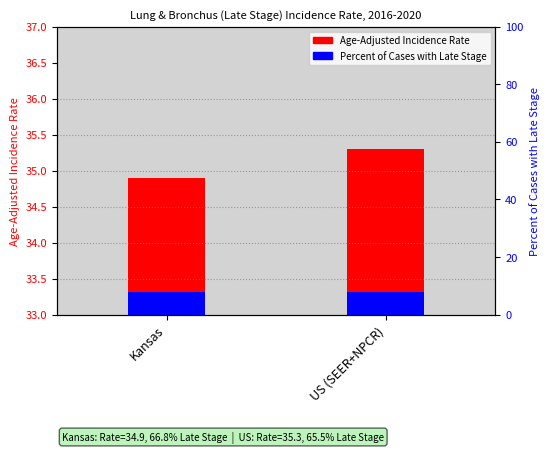

Which series has the largest total across all categories?

Age-Adjusted Incidence Rate